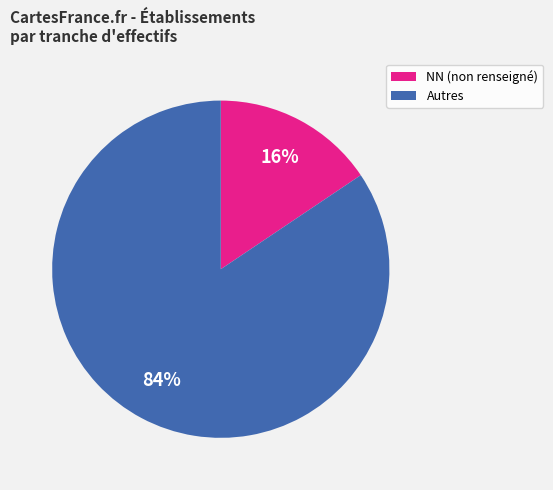

Do Autres and NN (non renseigné) together represent more than half of the pie?

Yes